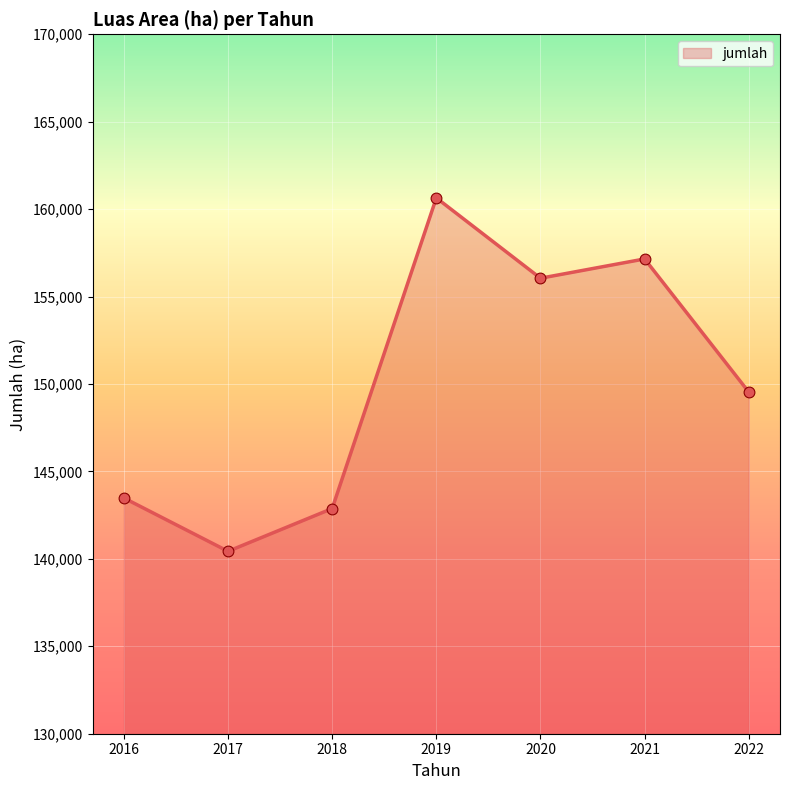

What is the change in value from 2016 to 2022?

+6059